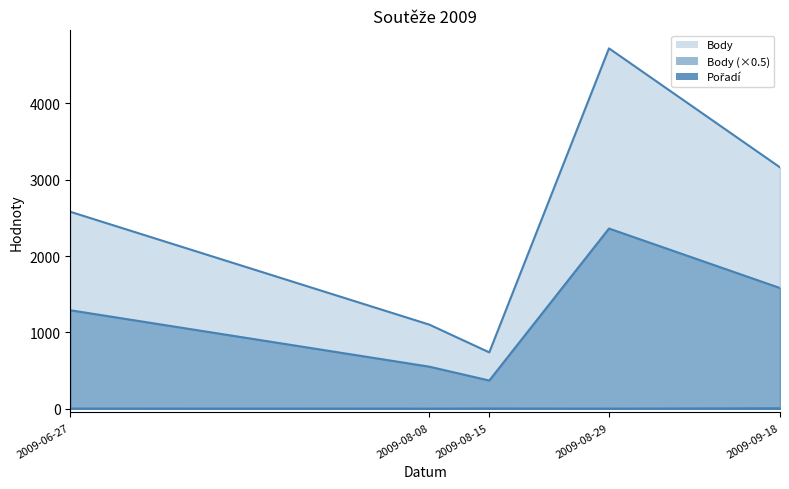

Count the number of data series in this chart.

3